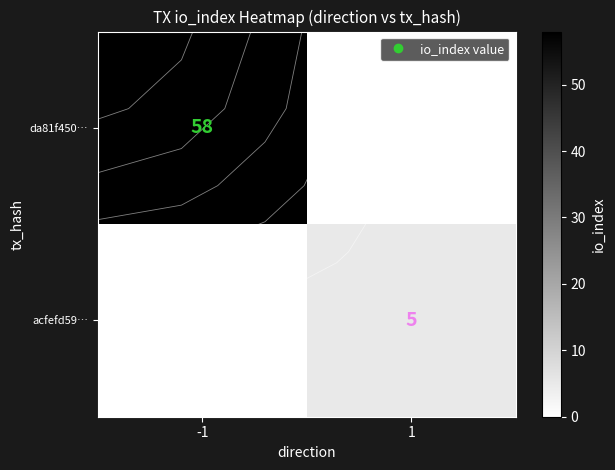

What is the total value across all series at 1?

5